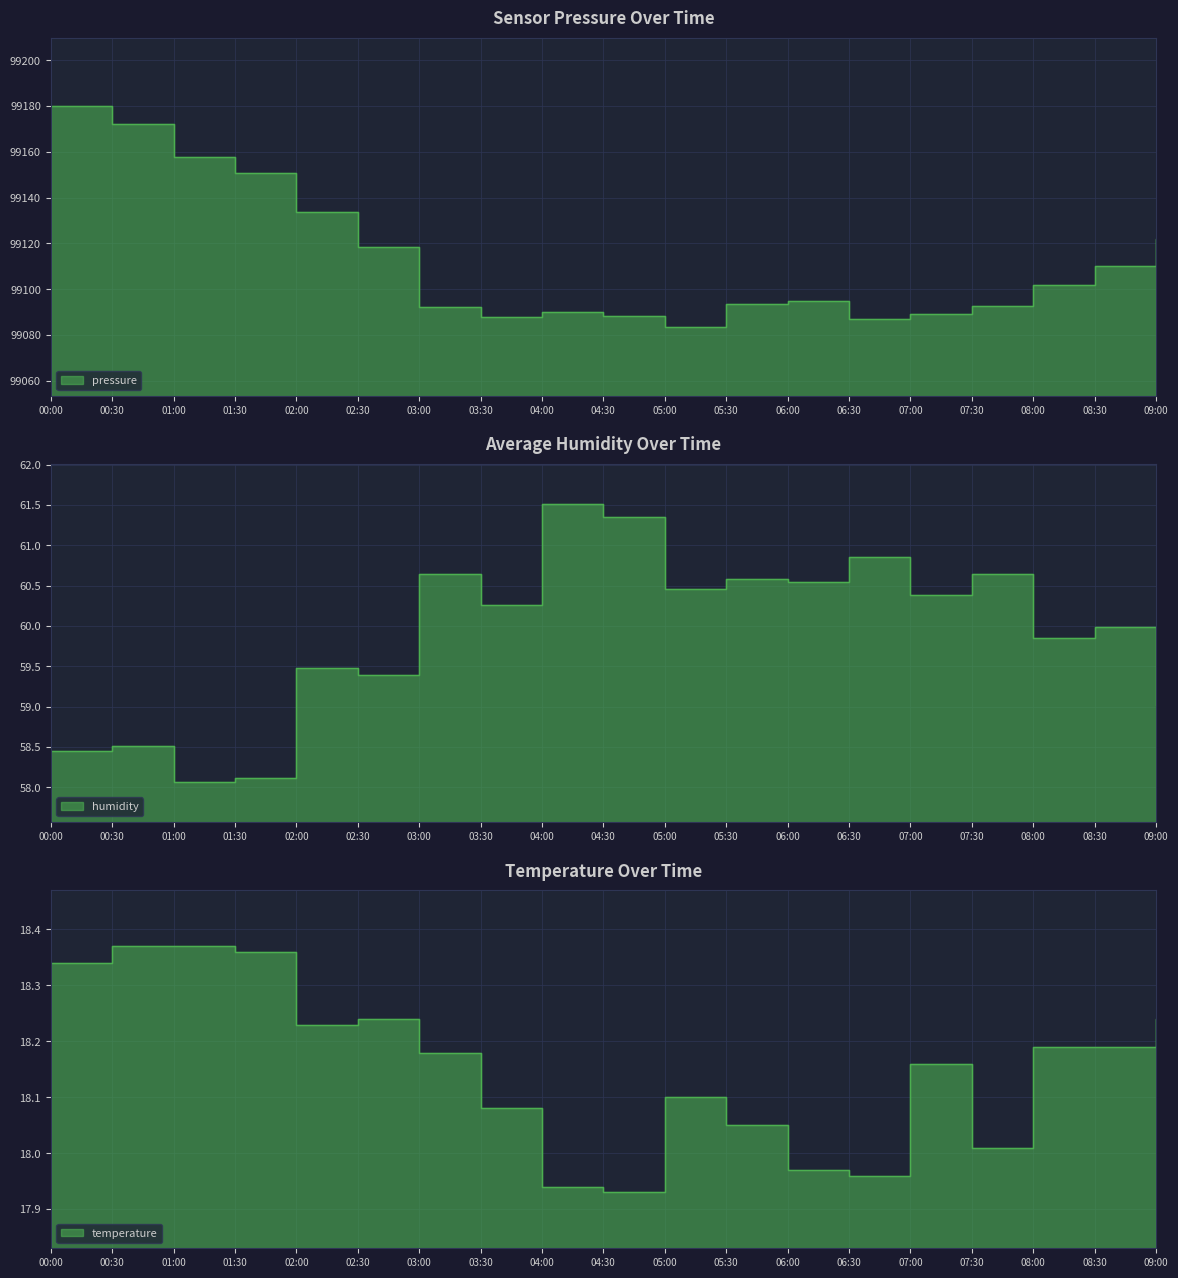

True or false: temperature and humidity cross at least once.

False